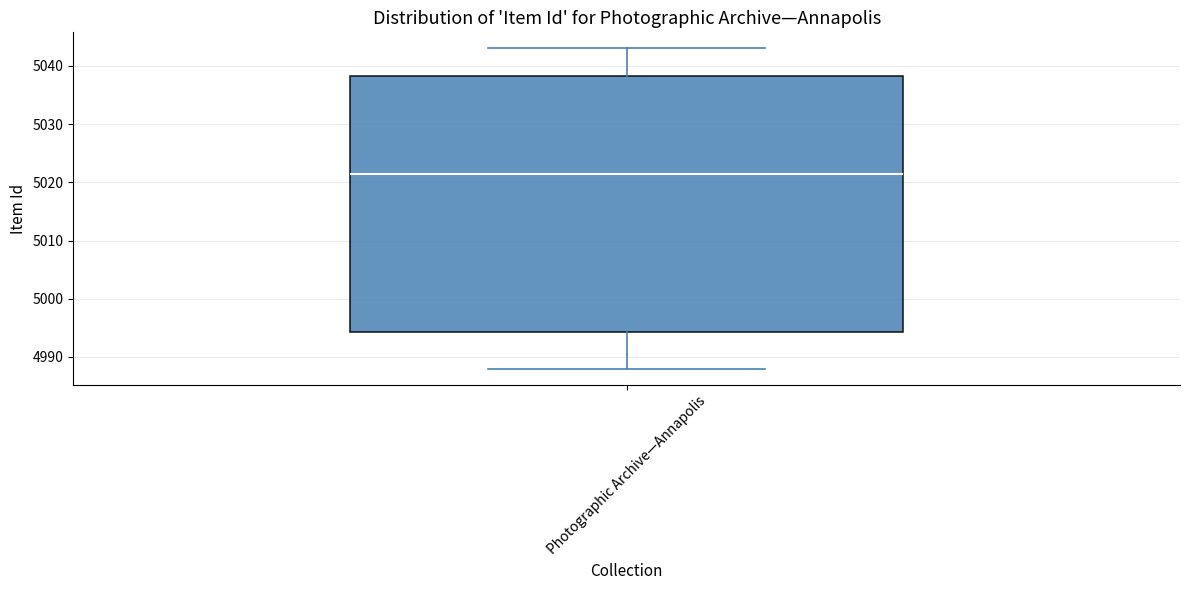

Where is the lower edge of the box for Photographic Archive—Annapolis on the y-axis? The values are not printed on the chart, so give them approximately, as read against the axis.

4994